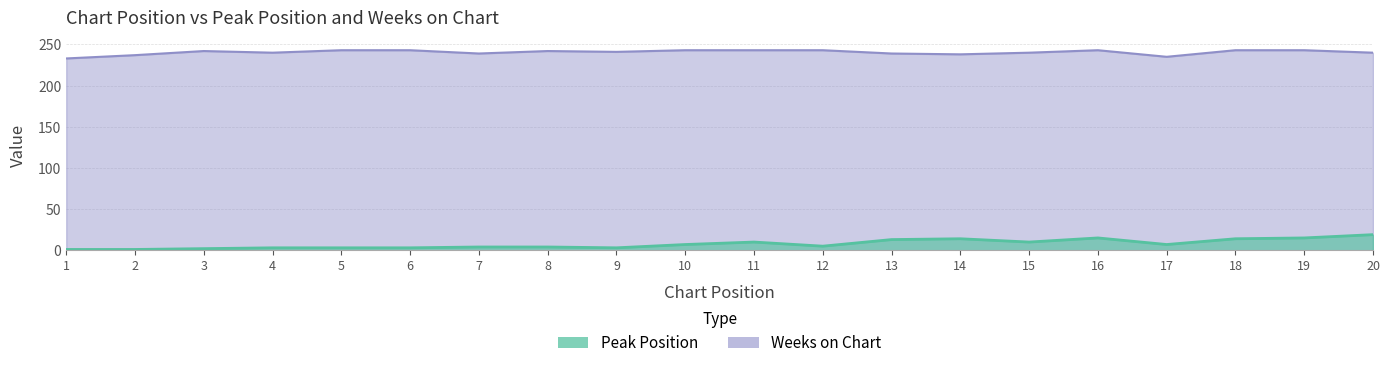

What is the total value across all series at 16?

258